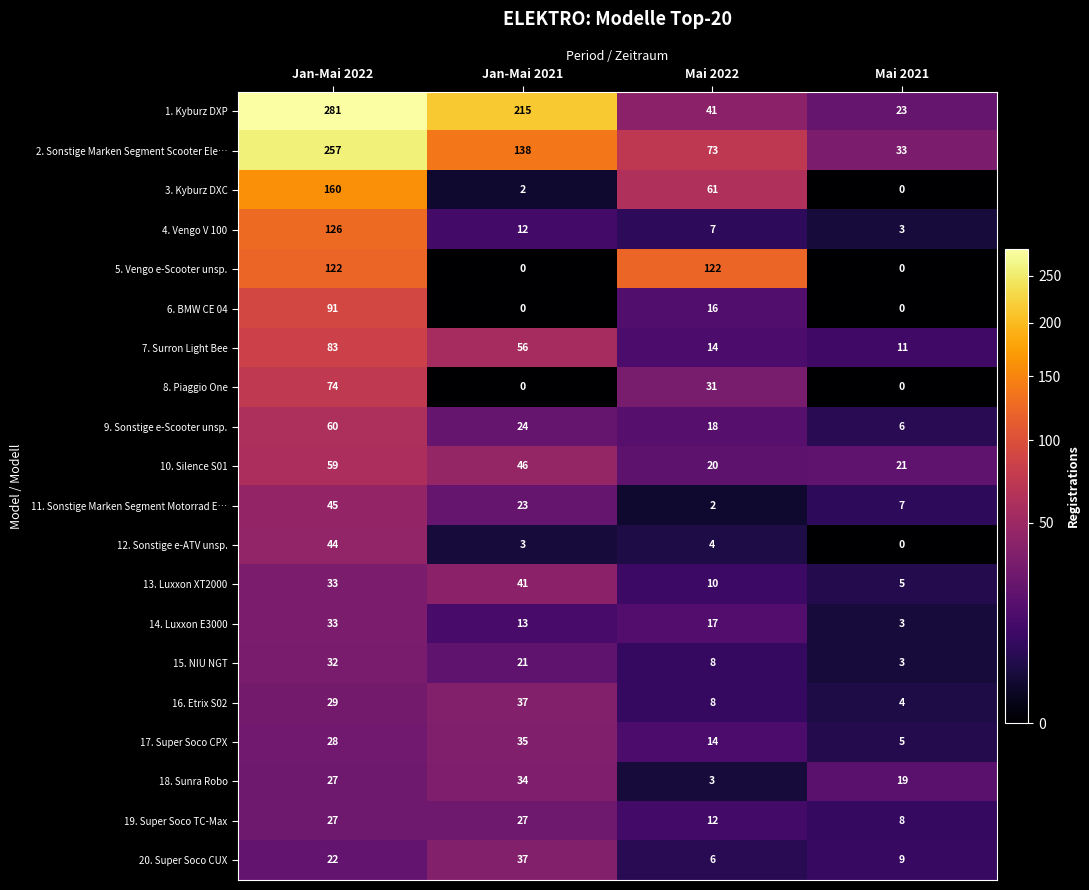

Between Jan-Mai 2022 and Jan-Mai 2021, which series saw the biggest shift?

3. Kyburz DXC